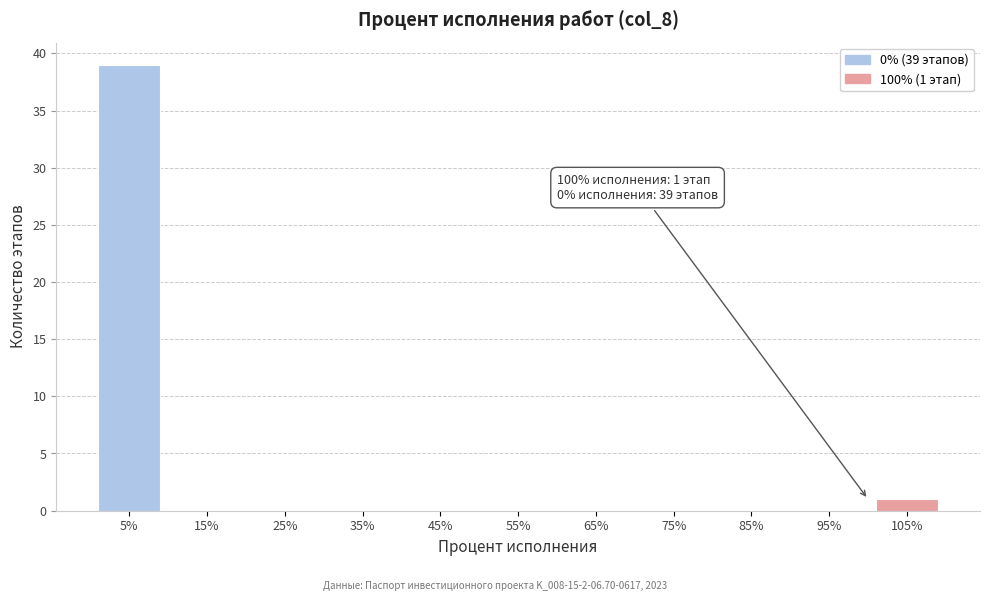

Reading right to left, transcribe all the data shown in this chart.

105%=1	95%=0	85%=0	75%=0	65%=0	55%=0	45%=0	35%=0	25%=0	15%=0	5%=39